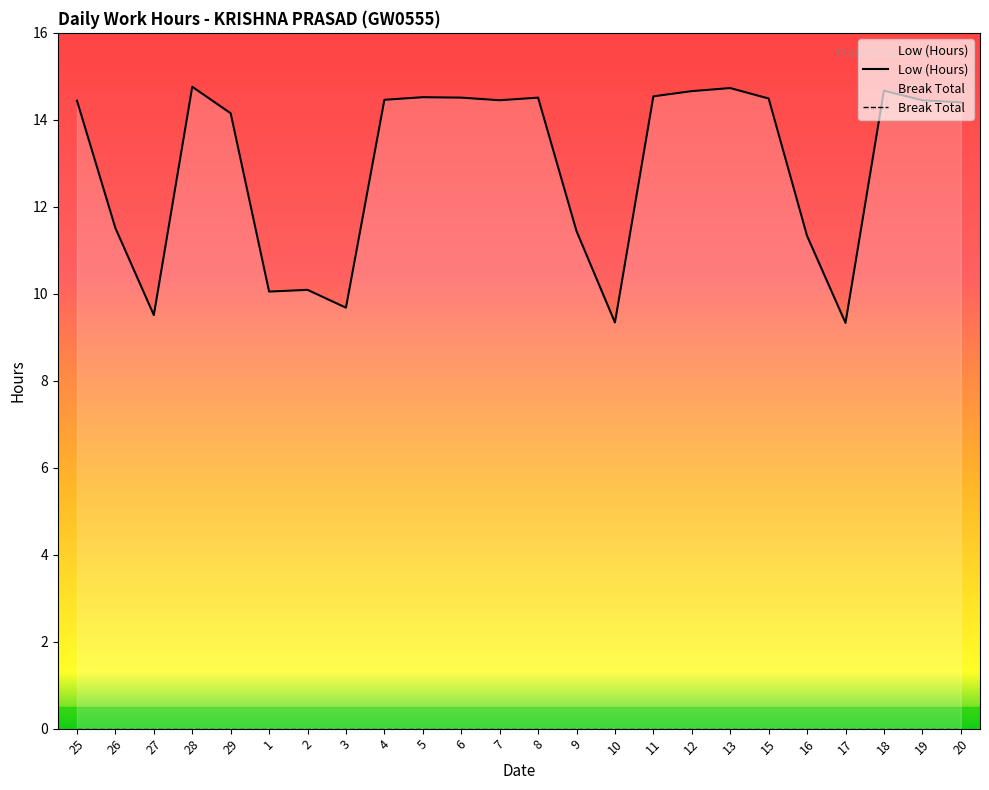

True or false: Low (Hours) and Break Total cross at least once.

False